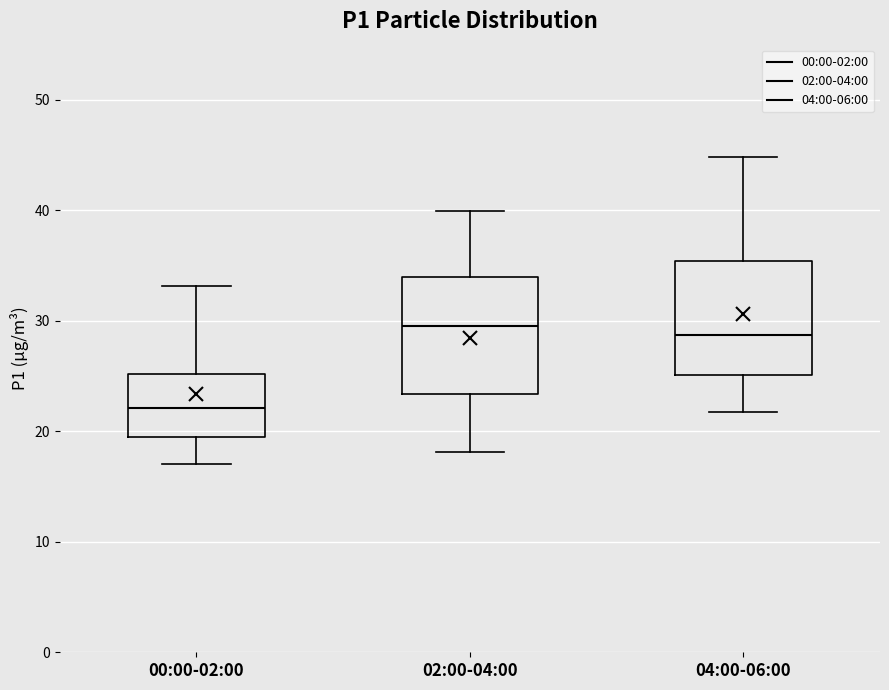

Which box has the lowest median line?

00:00-02:00